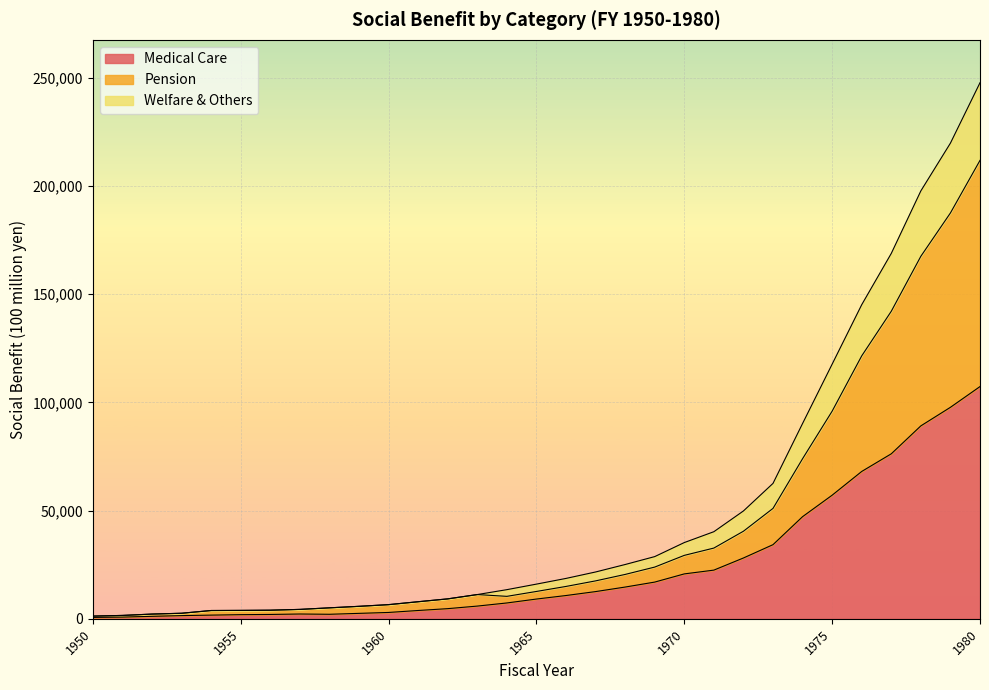

At which category is the sum across all series the highest?

1980